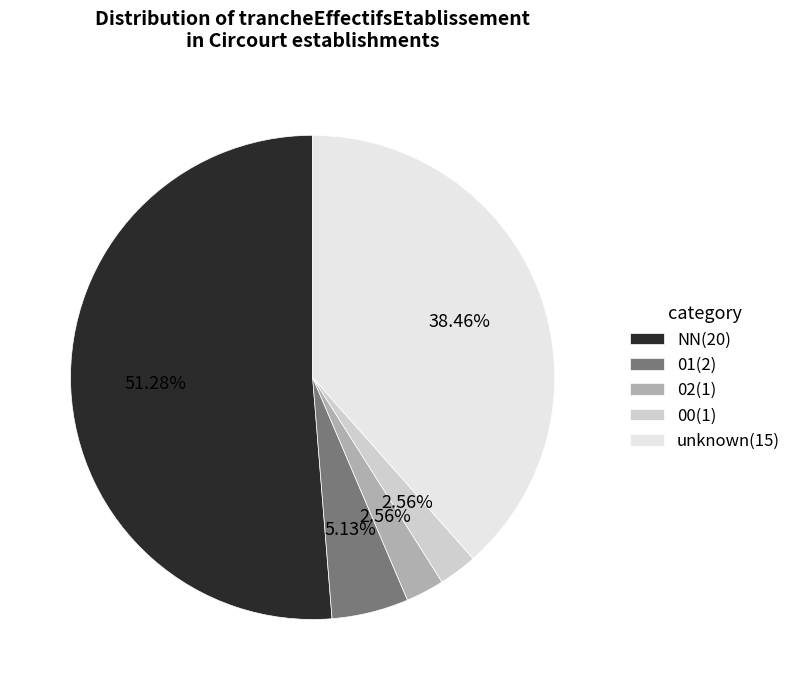

Which has a higher value, 00(1) or 01(2)?

01(2)